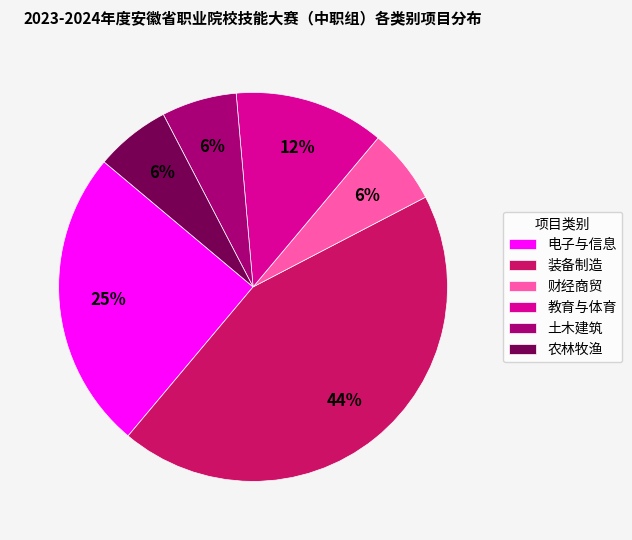

Is there any slice that represents more than half of the pie?

No